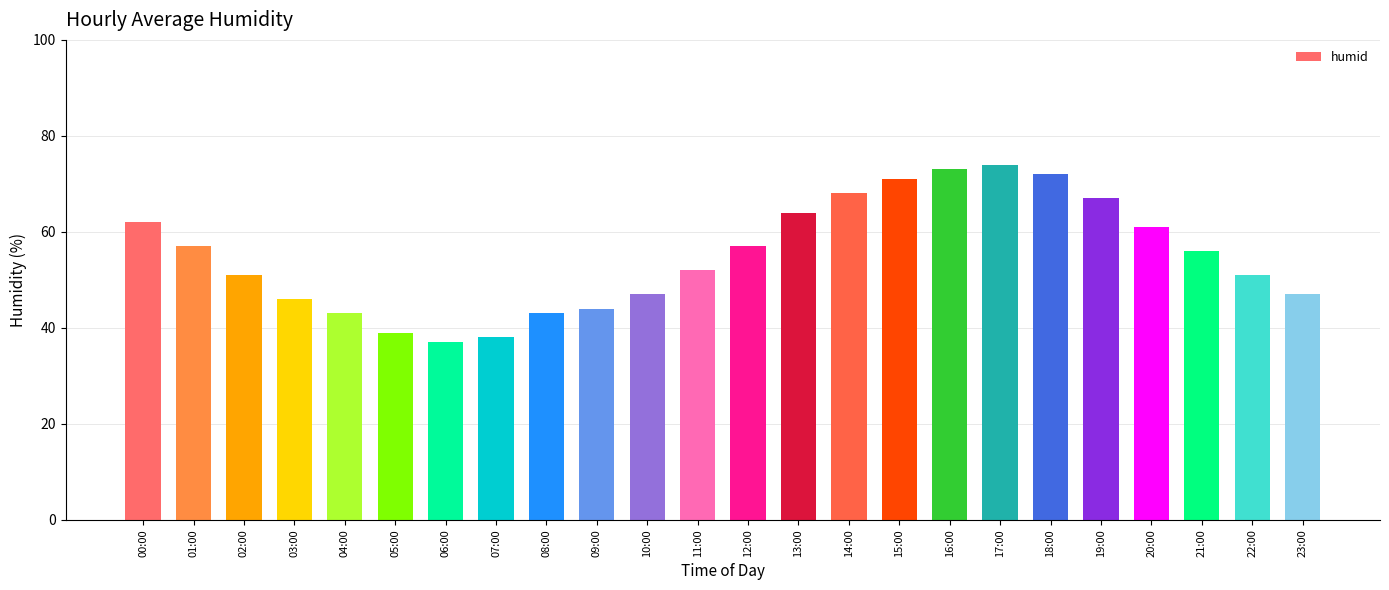

How many values are below 56?

12